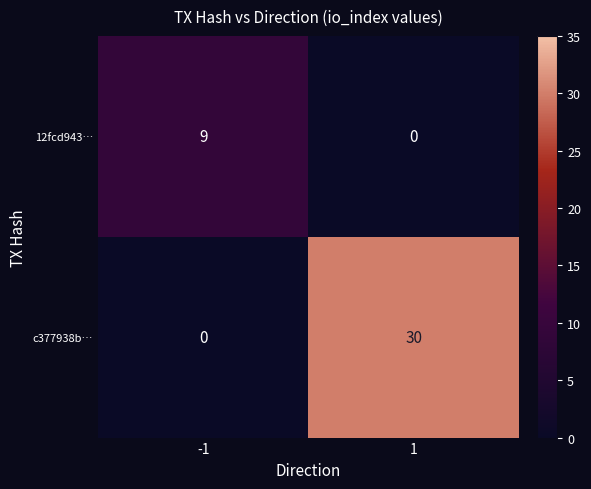

Reading left to right, list all the values displayed in this chart.

12fcd943…: -1=9	1=0
c377938b…: -1=0	1=30